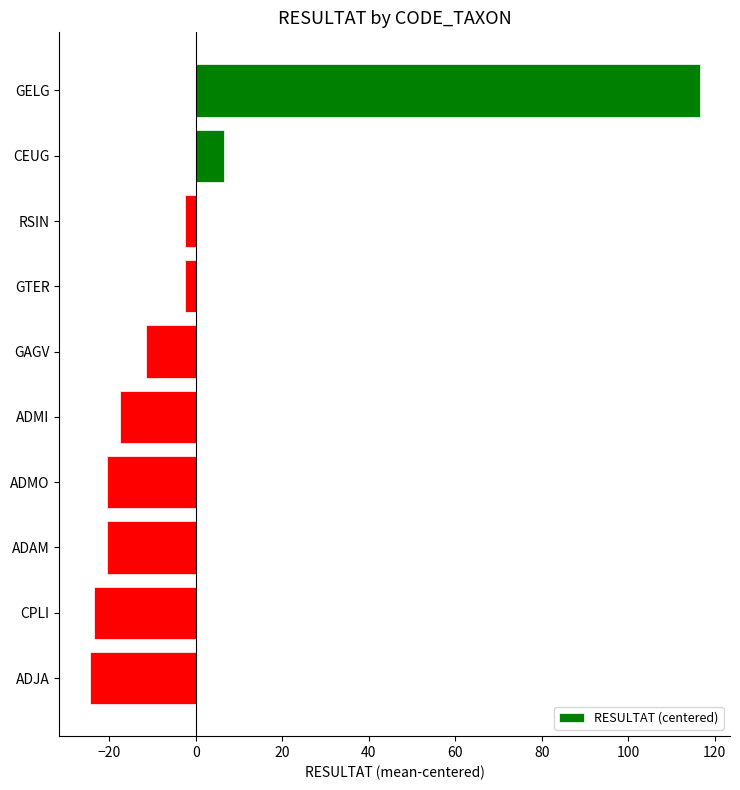

Read the value at ADMO.

-20.5